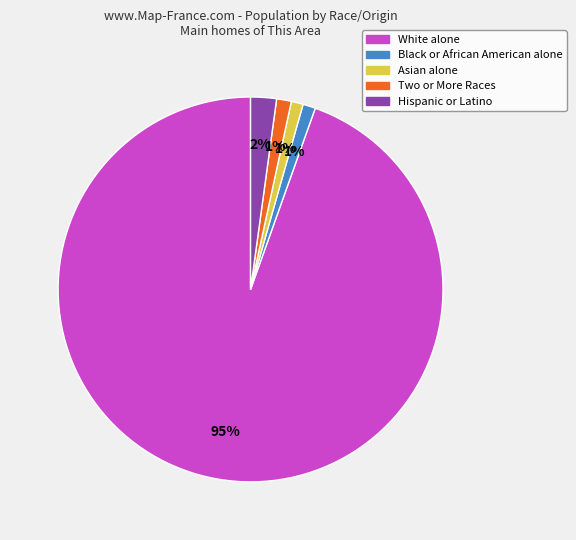

How many segments does this pie chart have?

5